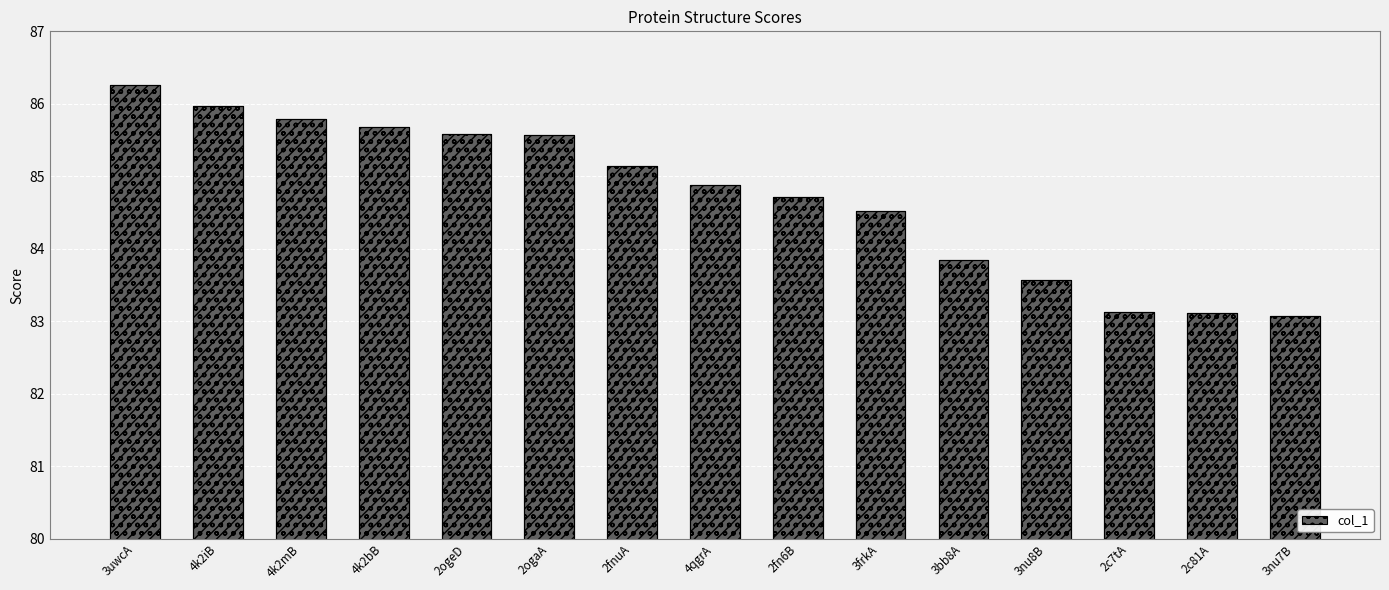

What is the ratio of the value at 3bb8A to the value at 2ogeD?

1.0